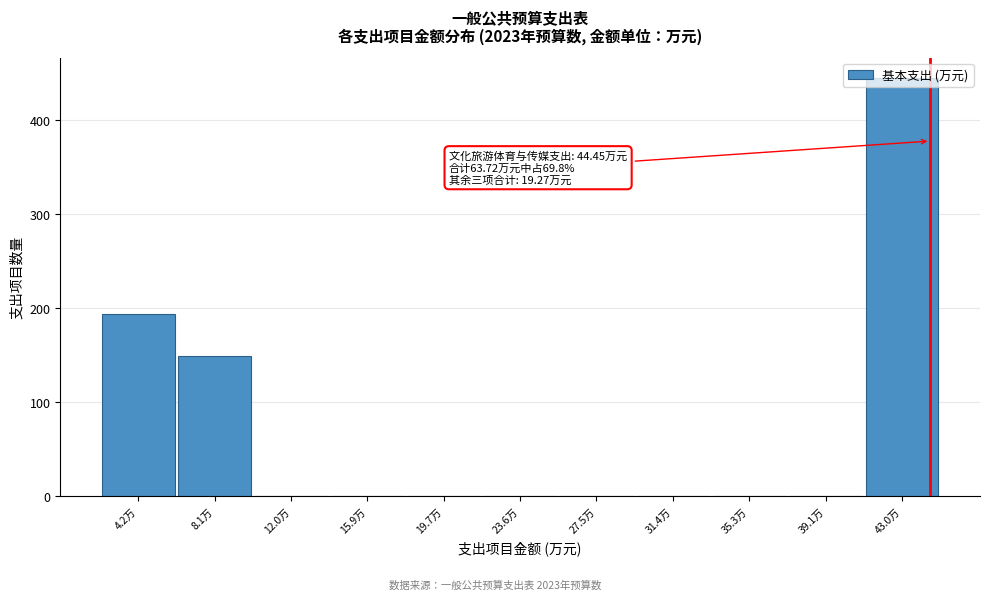

Over which range of the x-axis is the bar tallest?

41.0 to 45.0